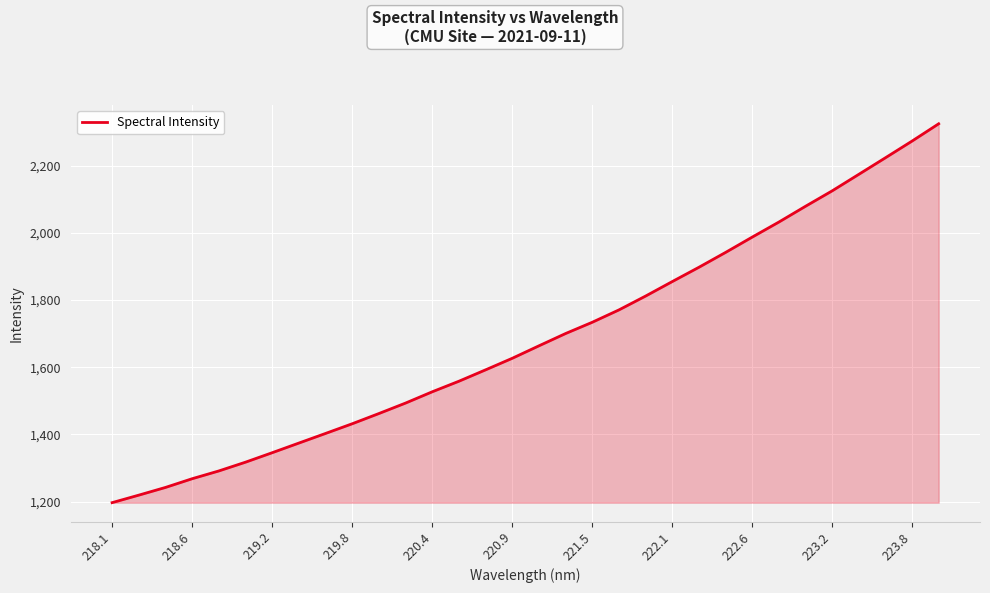

What is the average value?

1685.7